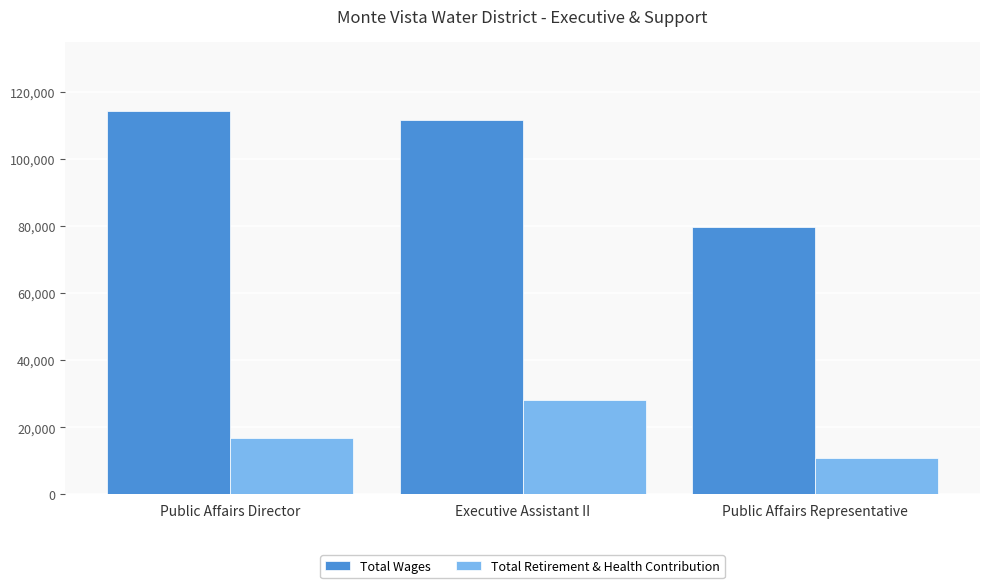

Which series has the widest spread of values?

Total Wages